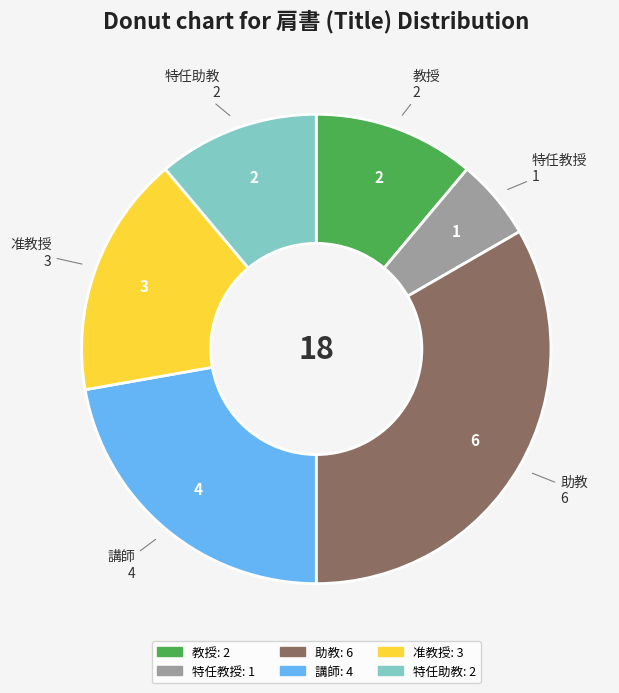

The 准教授 slice represents 31% of the pie. True or false?

False